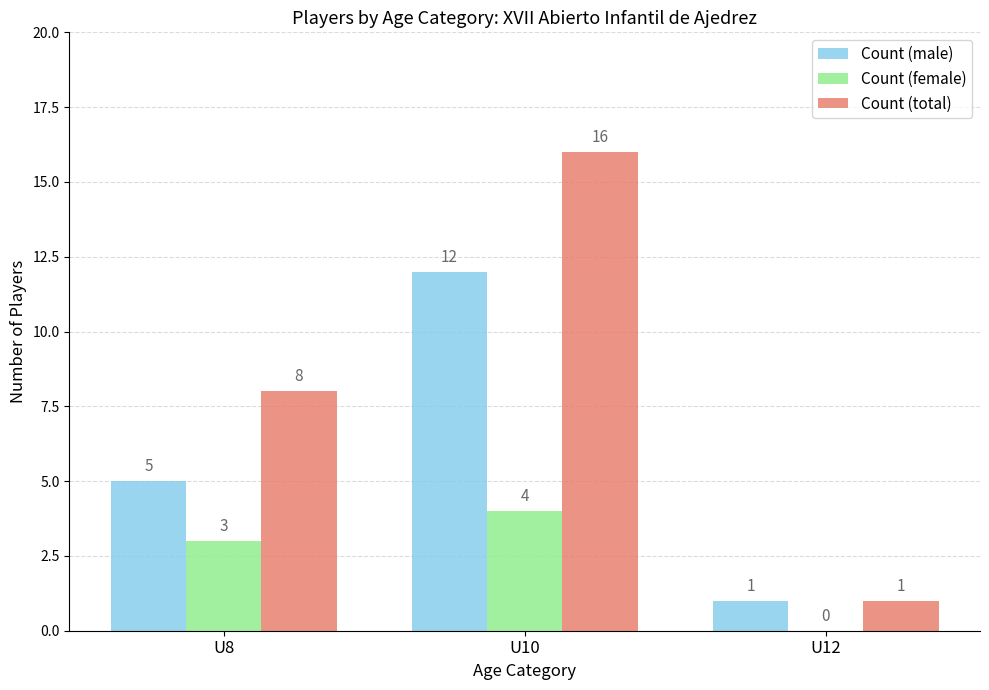

What is the highest value of the Count (total) series?

16